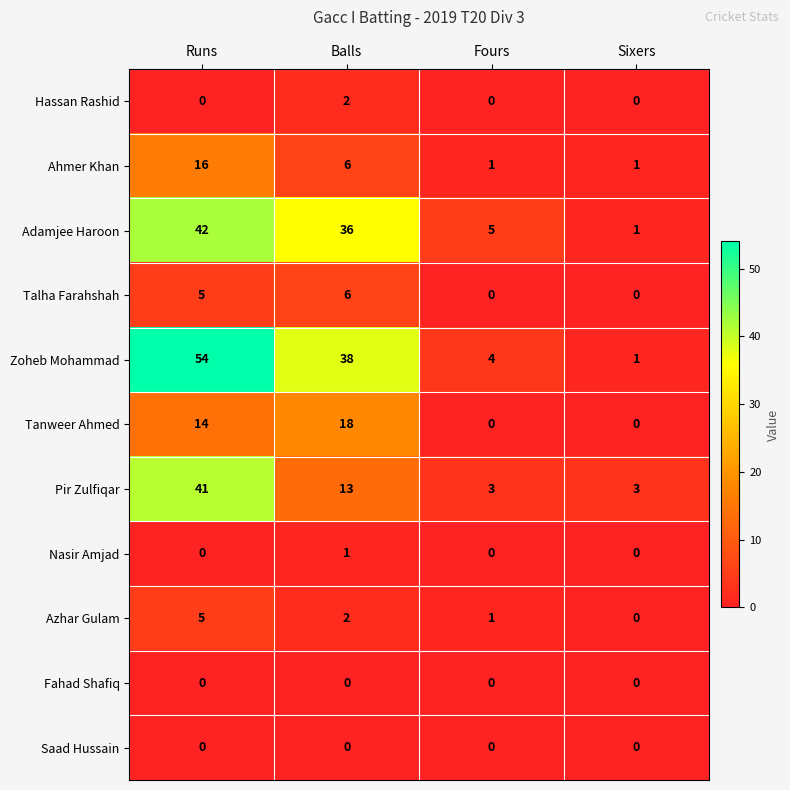

At which category is the sum across all series the highest?

Runs